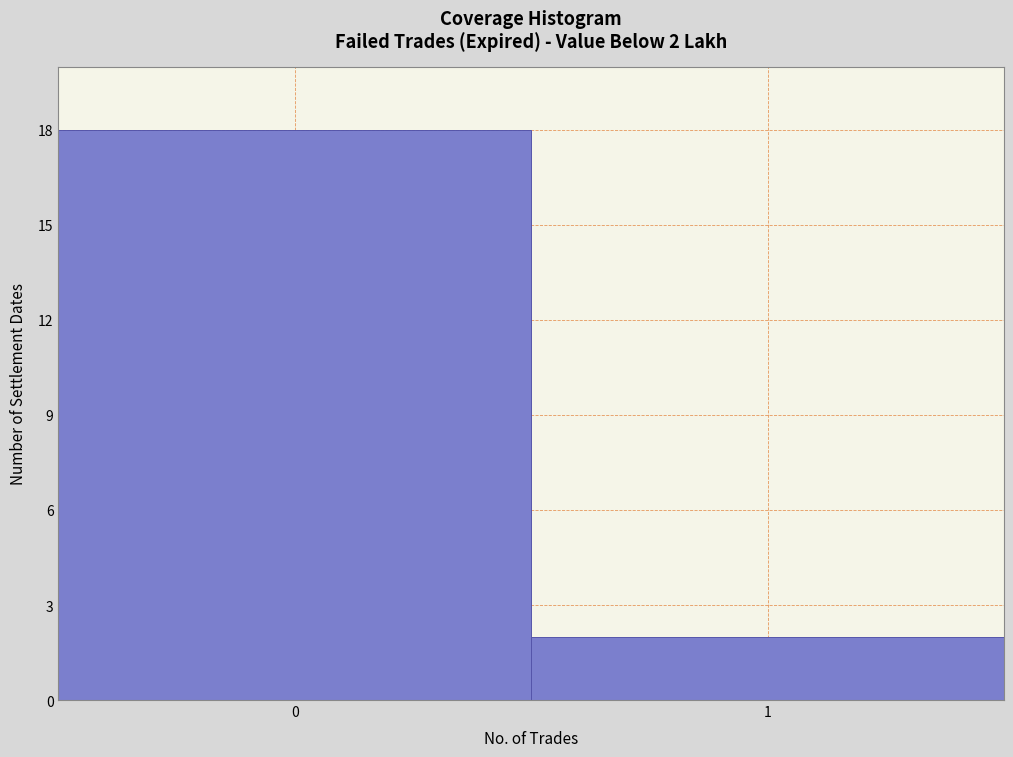

Reading right to left, what are all the values shown in this chart?

1=2	0=18